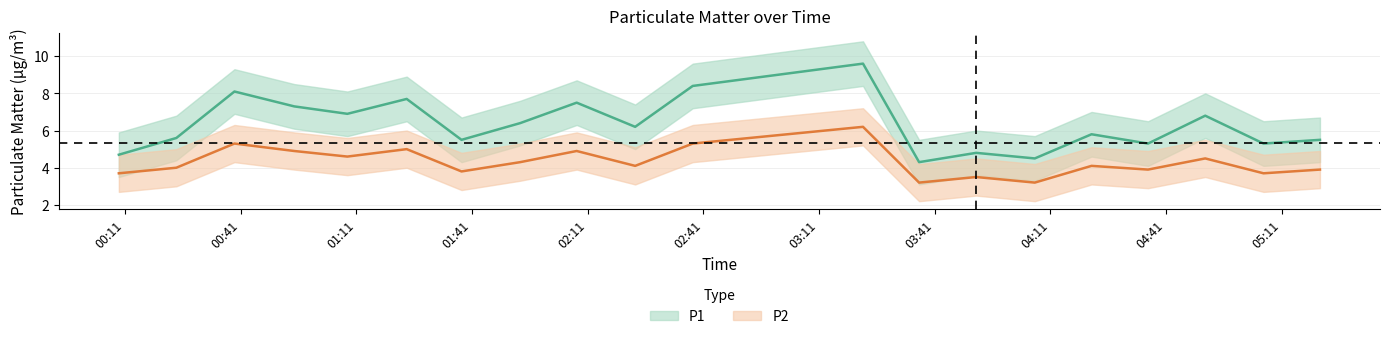

What is the lowest value of the P2 series?

3.2